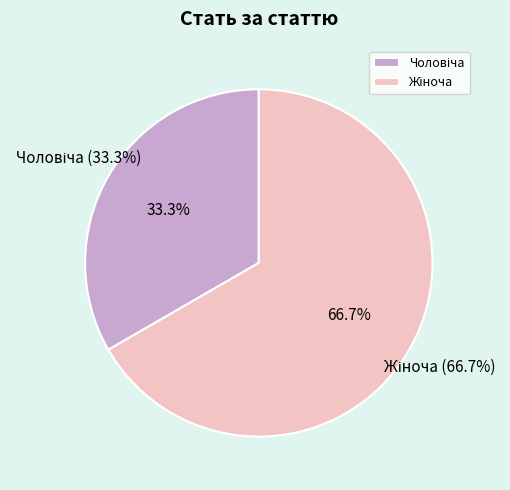

What portion of the pie excludes Чоловіча?

66.7%